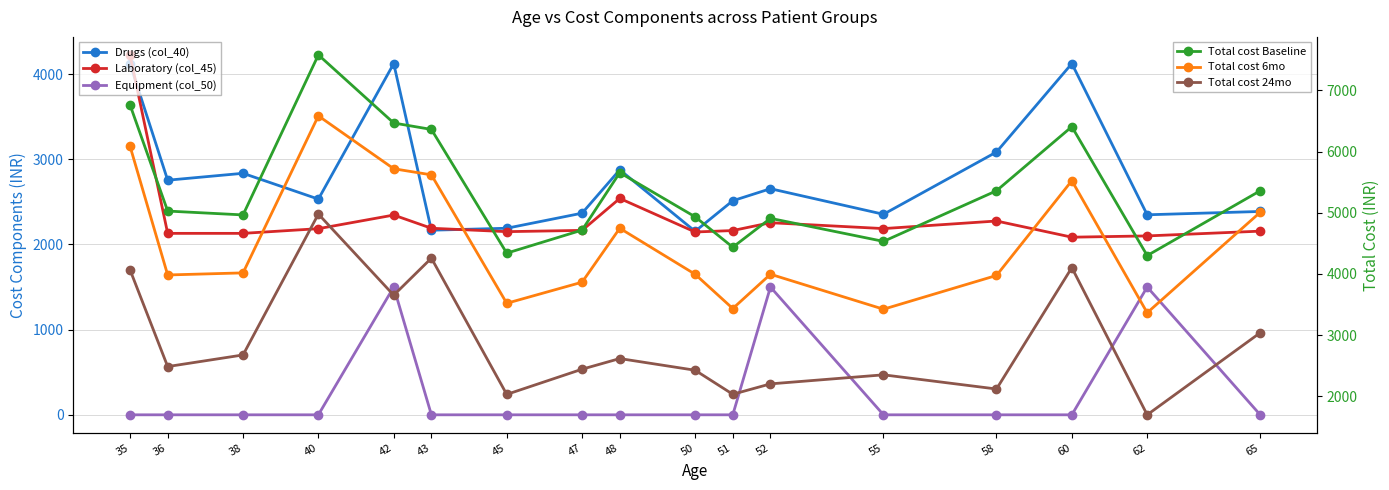

At how many categories does at least one series exceed 6178?

5